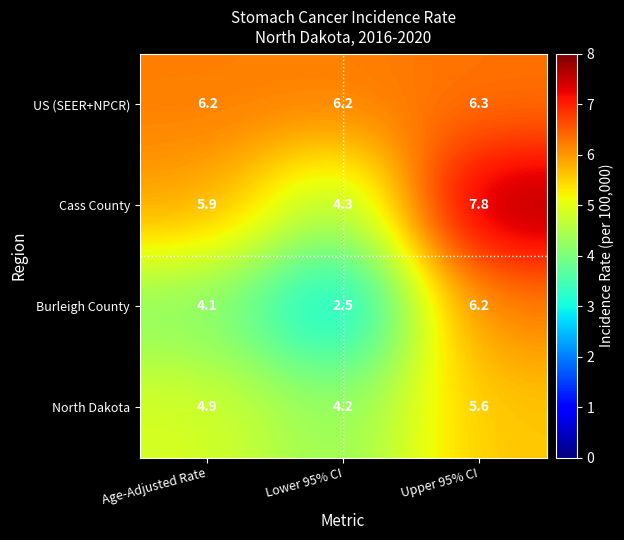

Rank the series at Age-Adjusted Rate from highest to lowest value.

US (SEER+NPCR), Cass County, North Dakota, Burleigh County